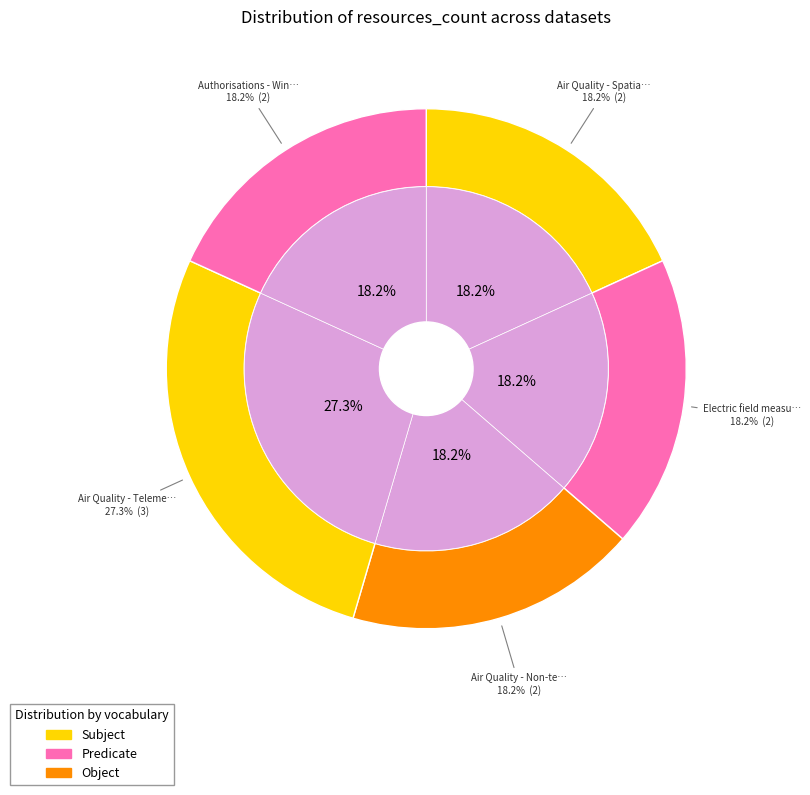

Does any single category account for the majority?

No